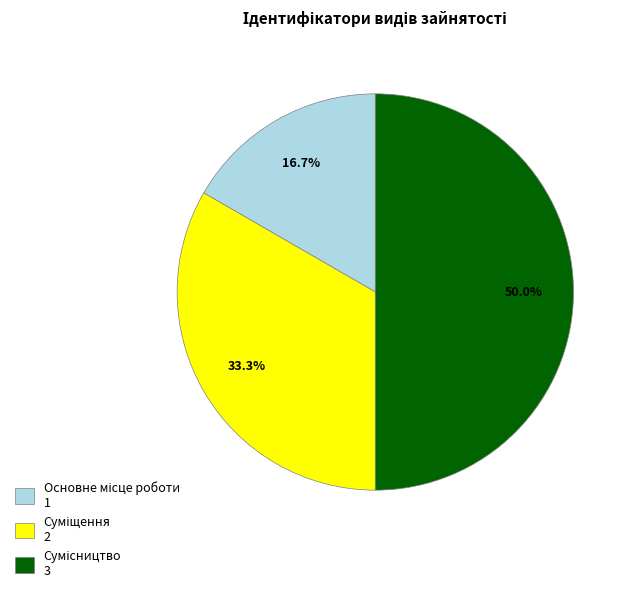

Between Сумісництво and Основне місце роботи, which is larger?

Сумісництво